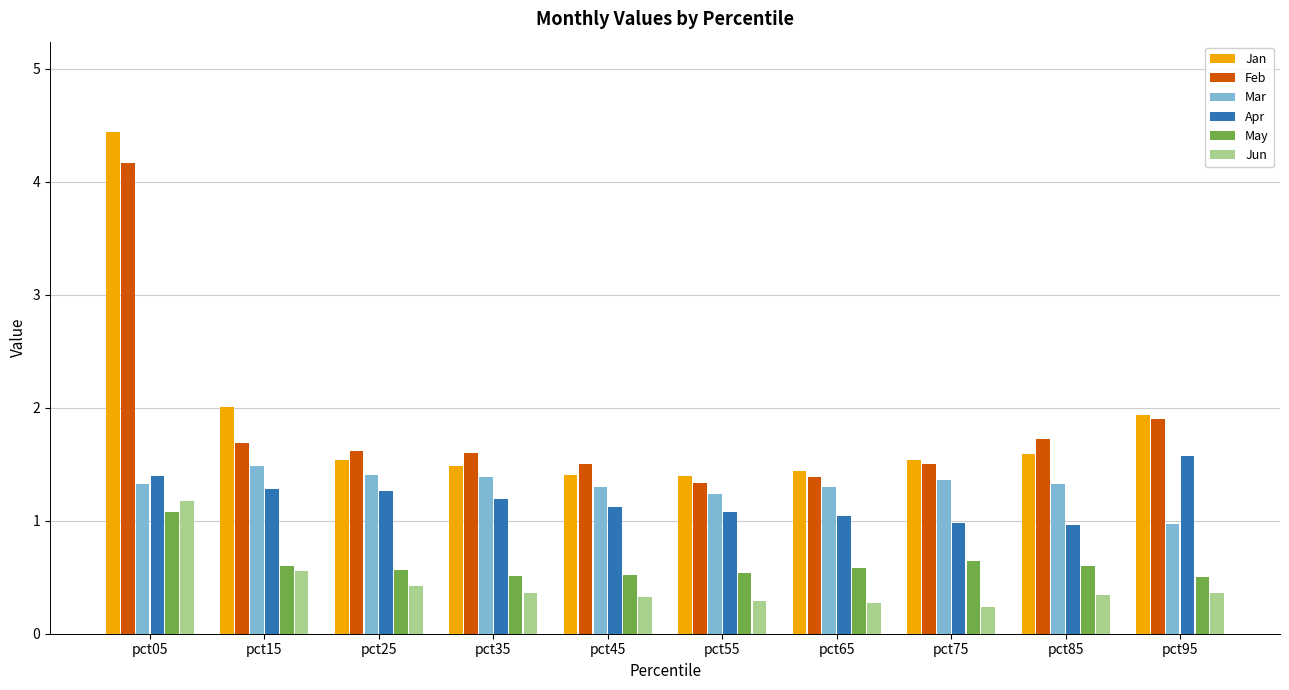

Which category has the highest value in the Jan series?

pct05